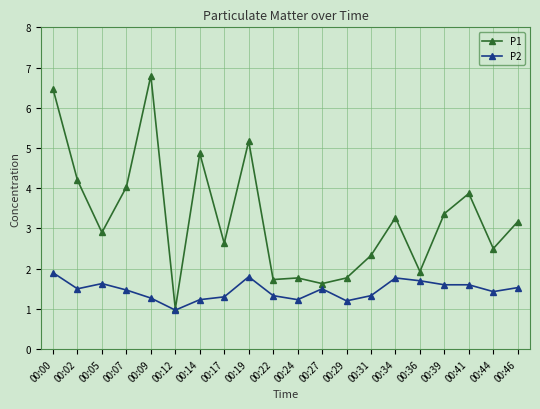

What is the difference between the P1 values at 00:02 and 00:17?

1.6